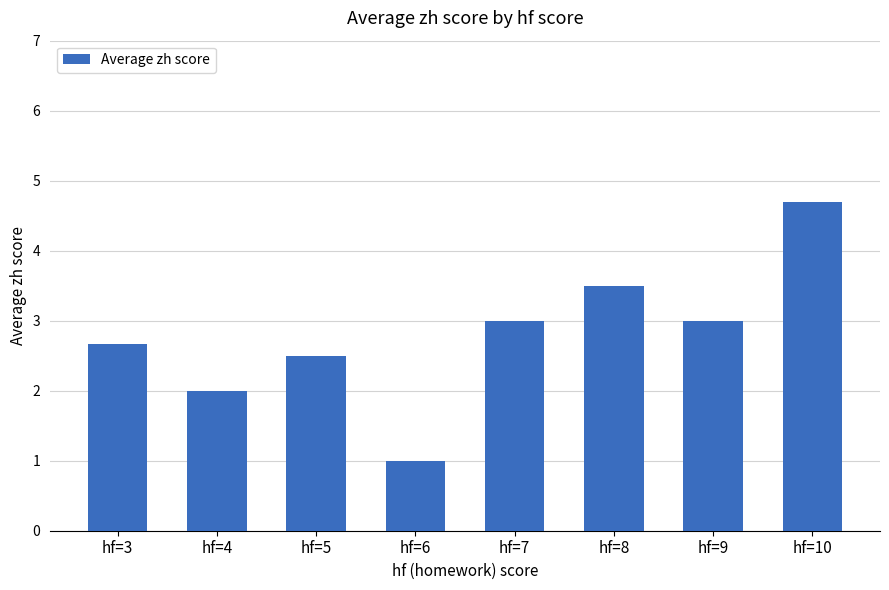

What is the value of the 8th bar from the left?

4.7